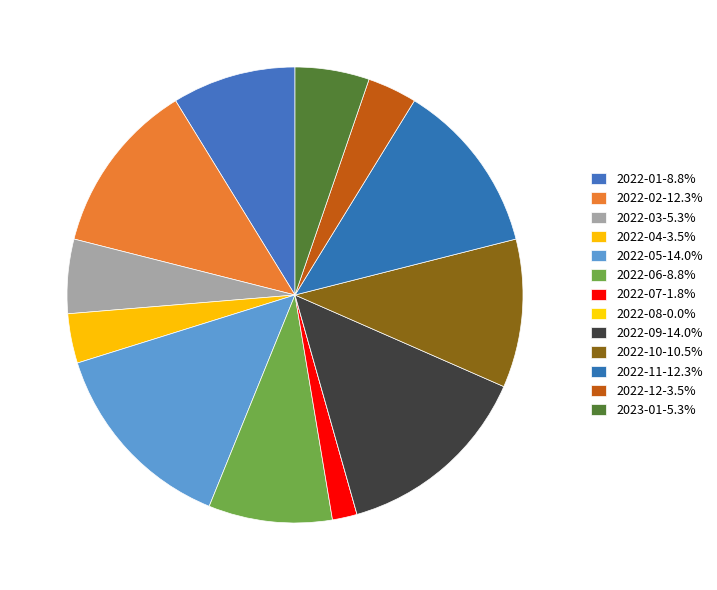

How many segments does this pie chart have?

13